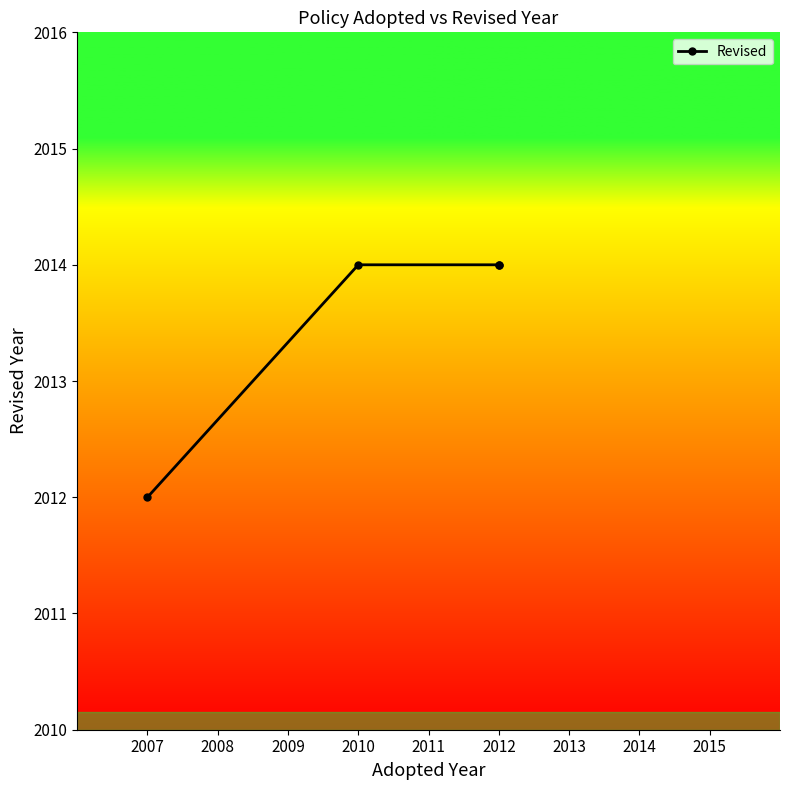

True or false: the data shows 664 at 2012.

False